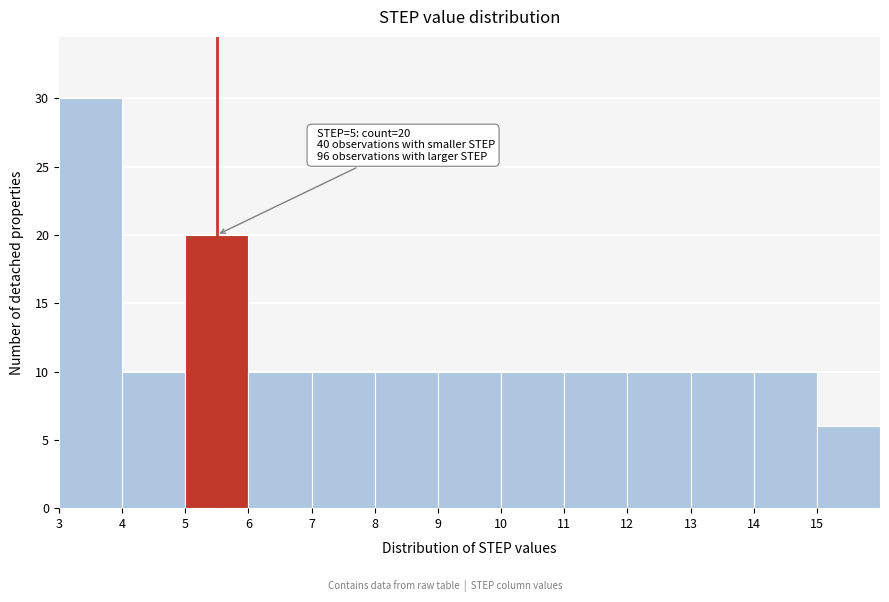

Over which range of the x-axis is the bar tallest?

3 to 4